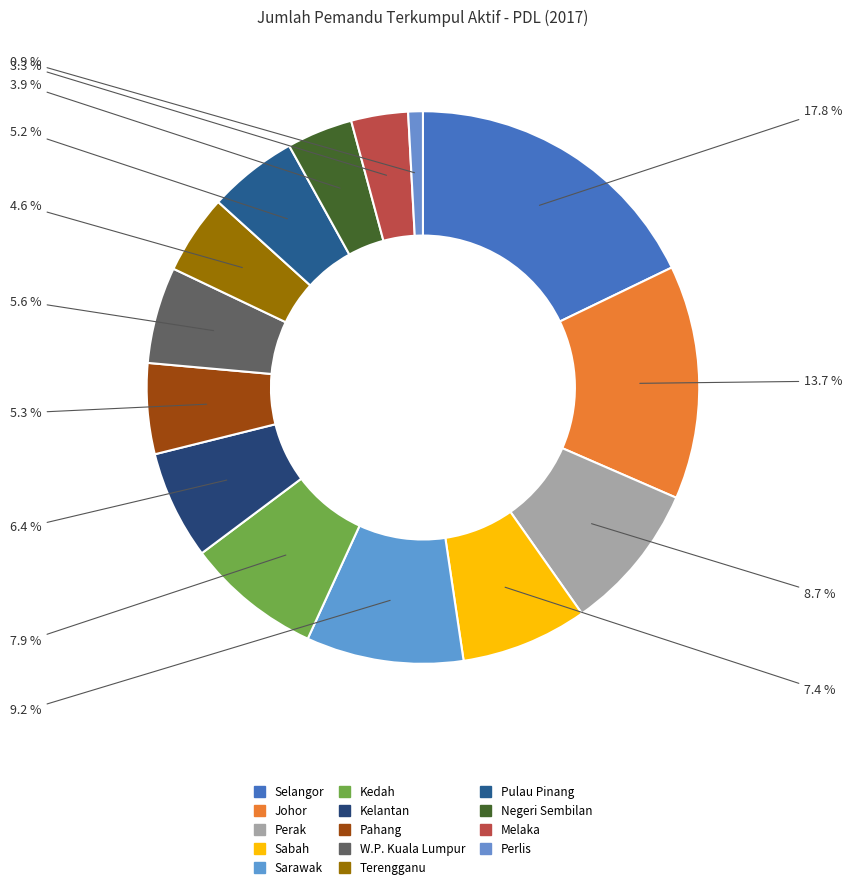

To the nearest percent, what percentage of the pie is Perlis?

1%